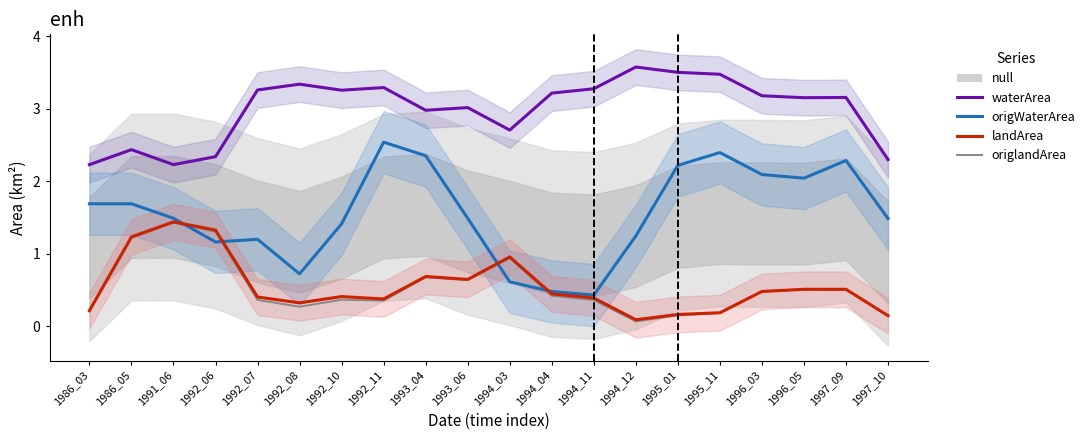

True or false: origlandArea has a value of 2.3 at 1991_06.

False